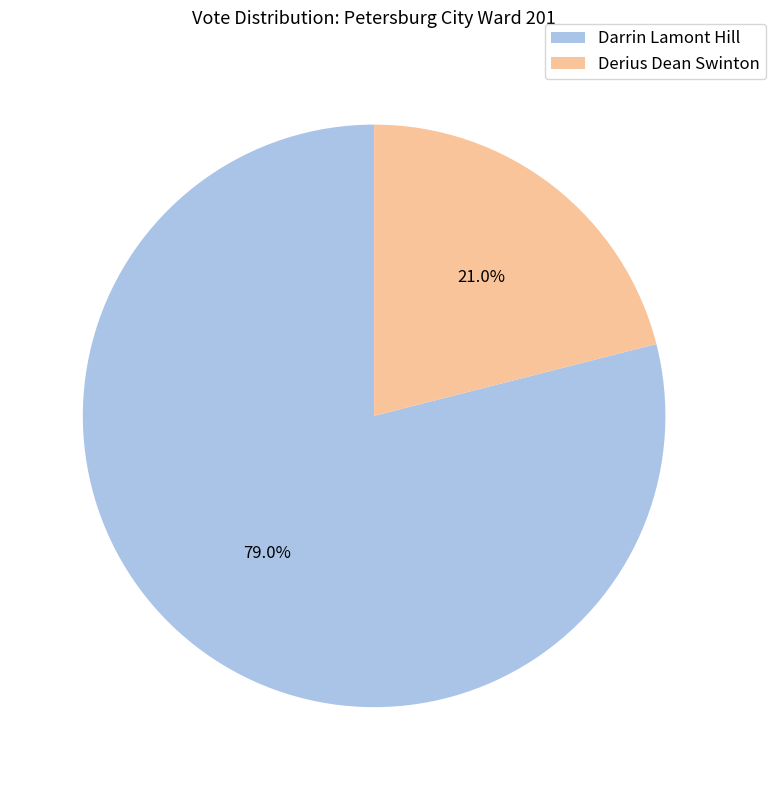

What is the ratio of the value at Derius Dean Swinton to the value at Darrin Lamont Hill?

0.3